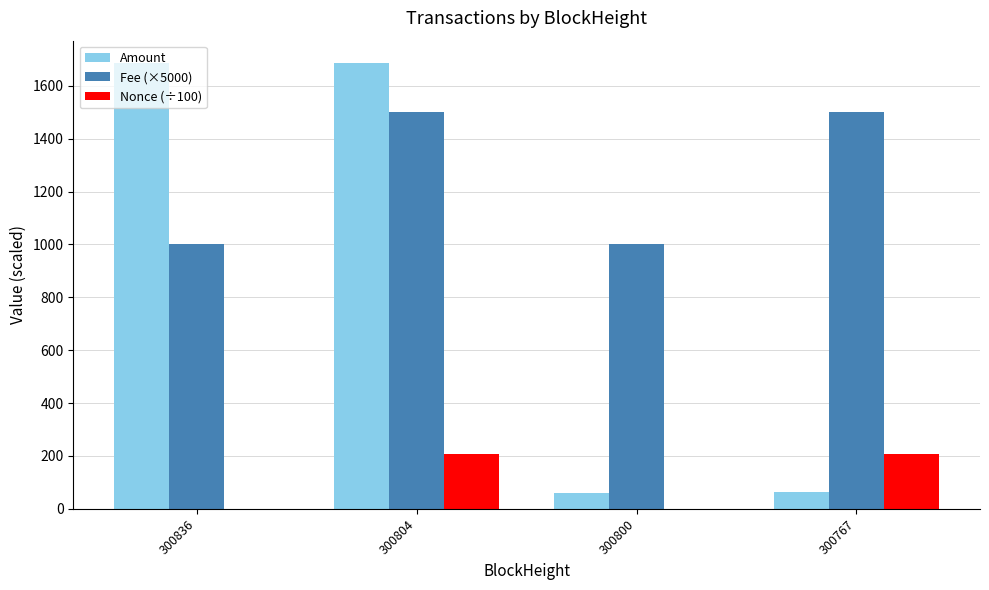

What is the average value of the Amount series?

873.8